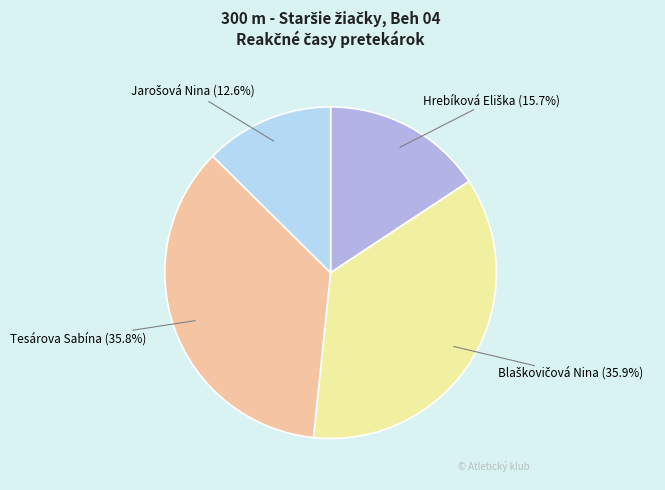

Is there any slice that represents more than half of the pie?

No